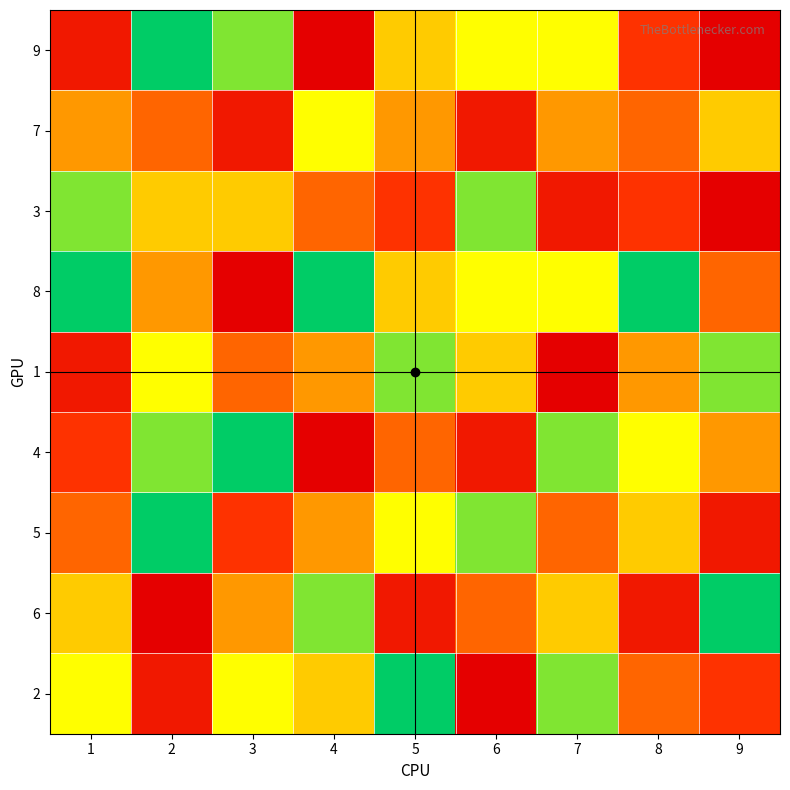

At which category does the chart reach its minimum across all series?

2